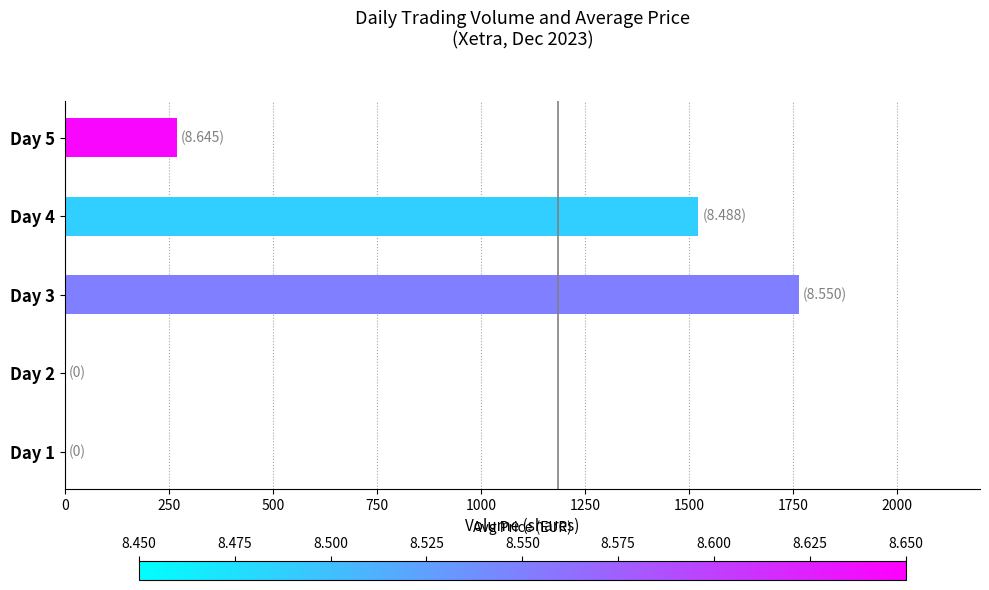

What is the sum of all values?

3556